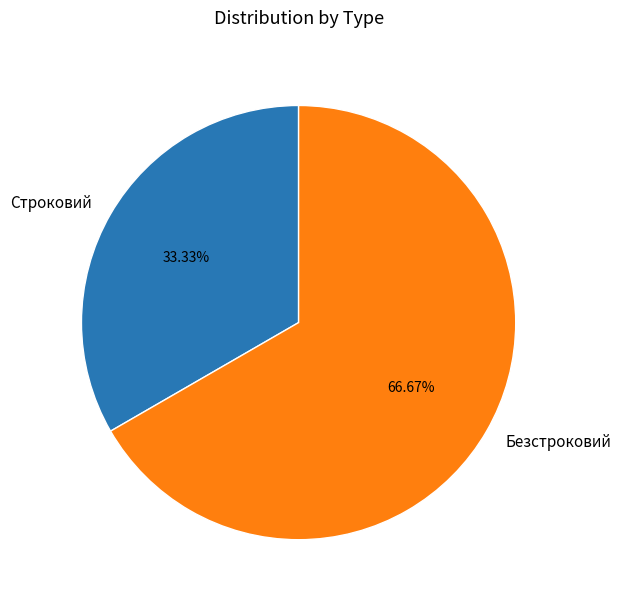

To the nearest percent, what is the combined percentage of Безстроковий and Строковий?

100%